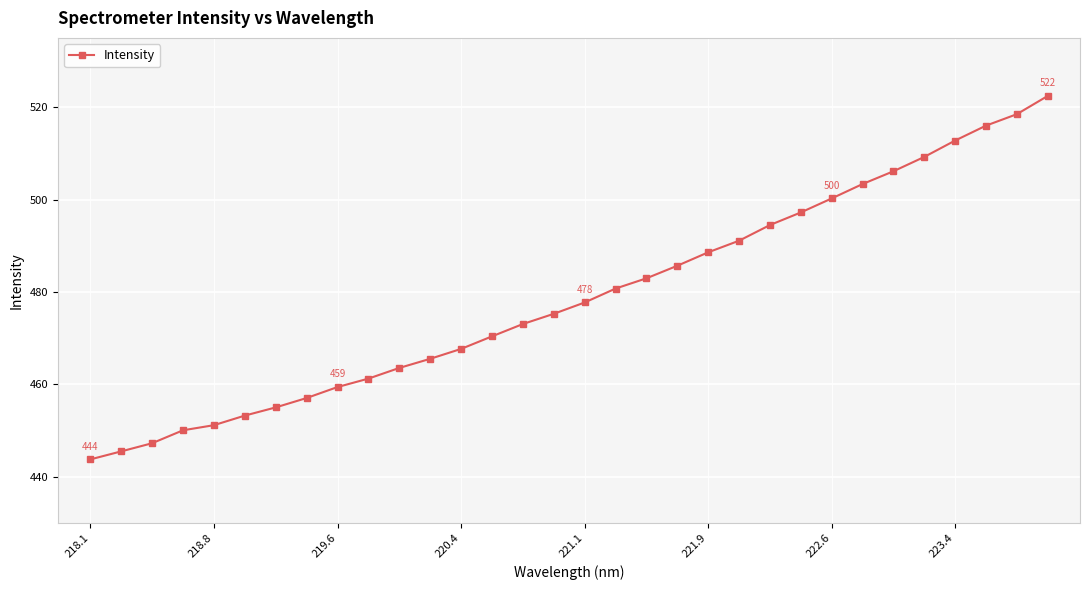

Reading left to right, extract all data points from this chart.

443.8	445.5	447.3	450.1	451.2	453.3	455.0	457.1	459.4	461.3	463.6	465.5	467.7	470.4	473.1	475.3	477.7	480.7	483.0	485.7	488.6	491.1	494.5	497.2	500.3	503.4	506.1	509.2	512.8	516.0	518.5	522.4